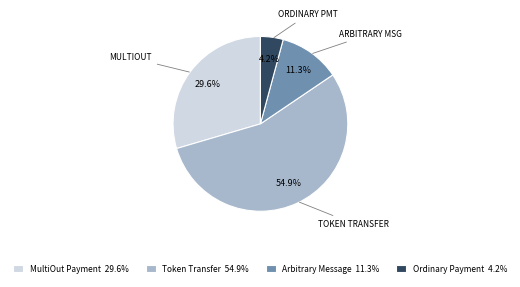

Rank the categories by value from lowest to highest.

Ordinary Payment 4.2%, Arbitrary Message 11.3%, MultiOut Payment 29.6%, Token Transfer 54.9%